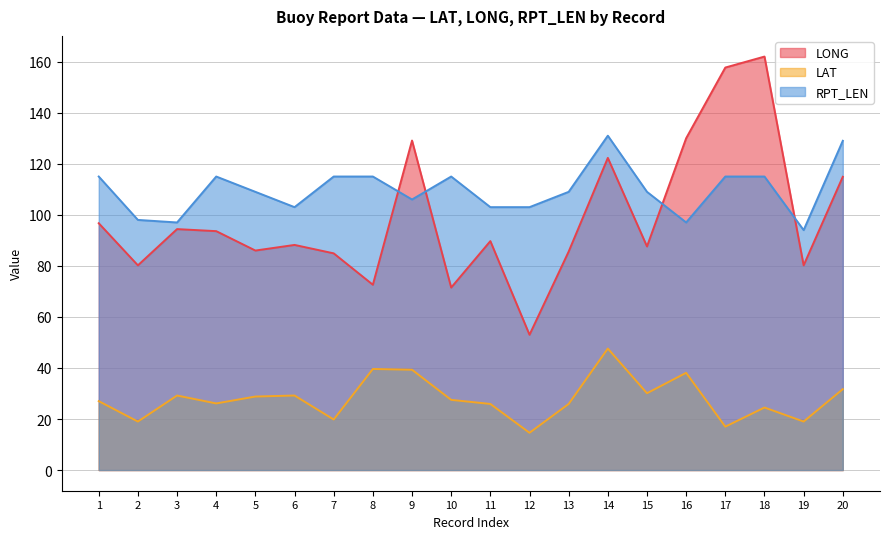

List the series in order of their peak value, highest first.

LONG, RPT_LEN, LAT